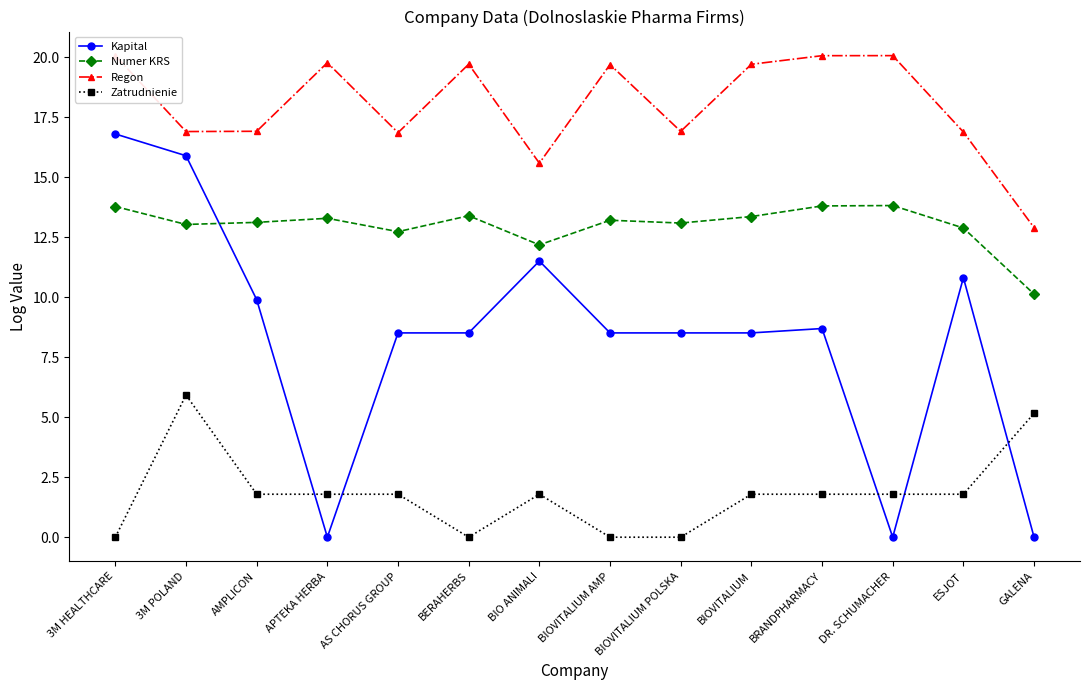

What is the label of the 11th point from the right?

APTEKA HERBA